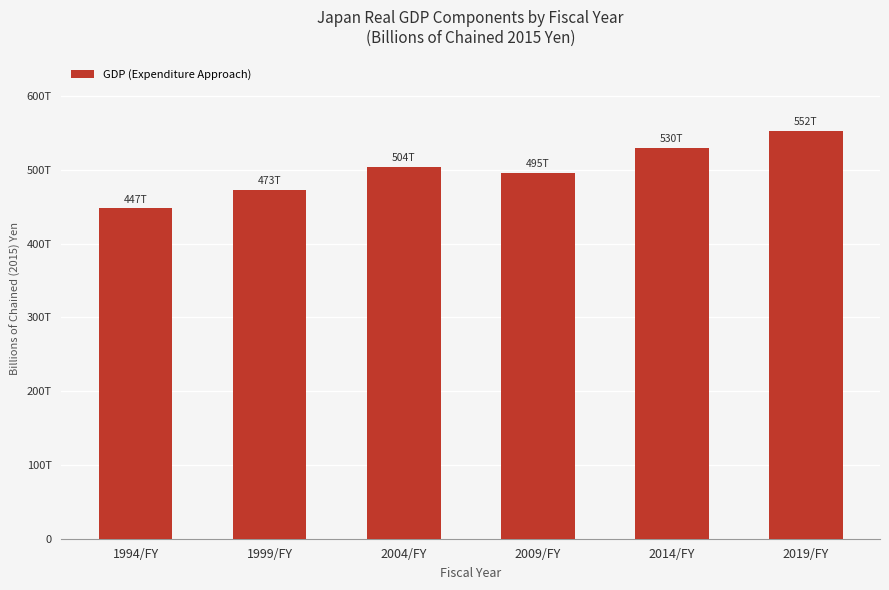

The chart shows a value of 552921.6 at 2019/FY. True or false?

True